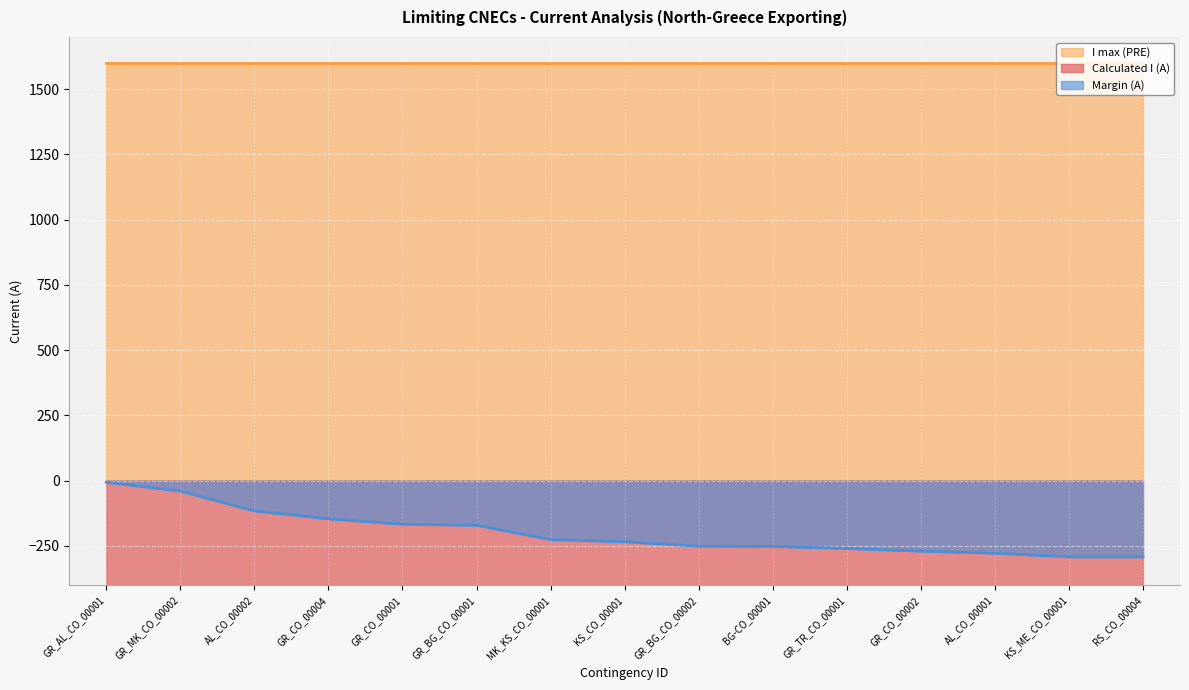

The value of Margin (A) at BG-CO_00001 is -252. True or false?

True